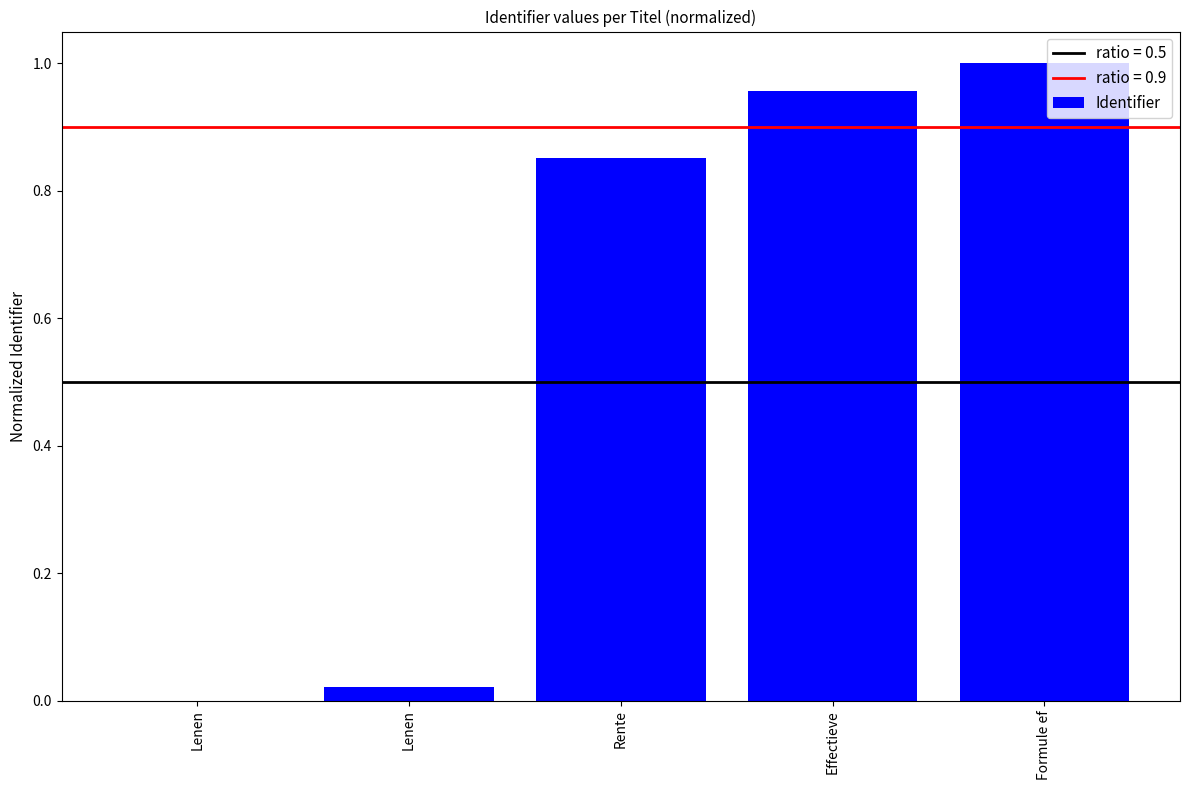

Count the number of categories in the chart.

5